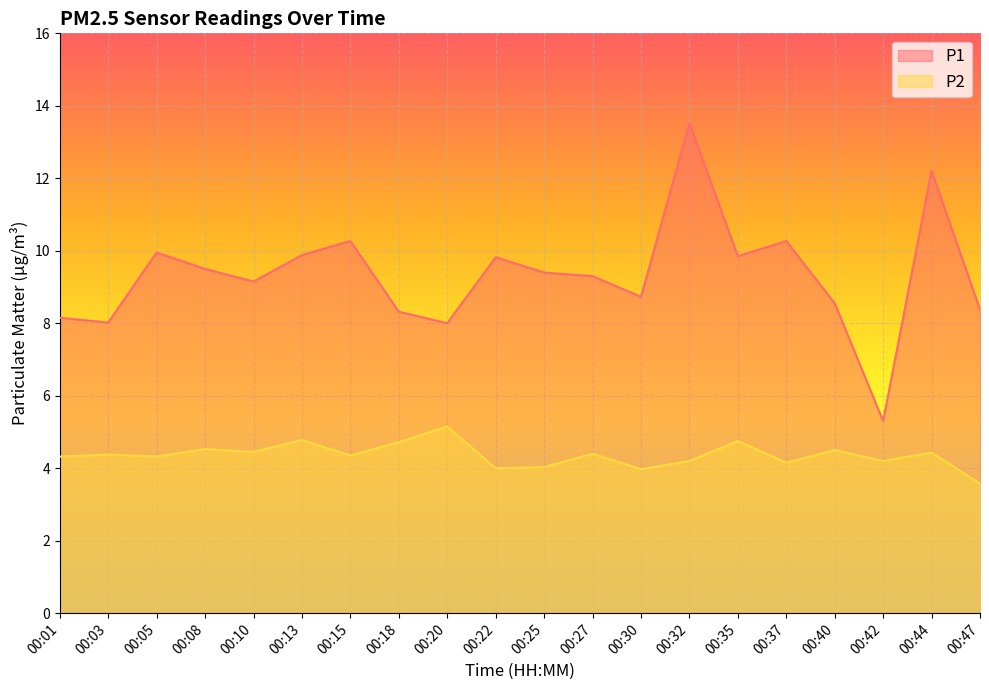

What are all the series names shown in the legend?

P1, P2